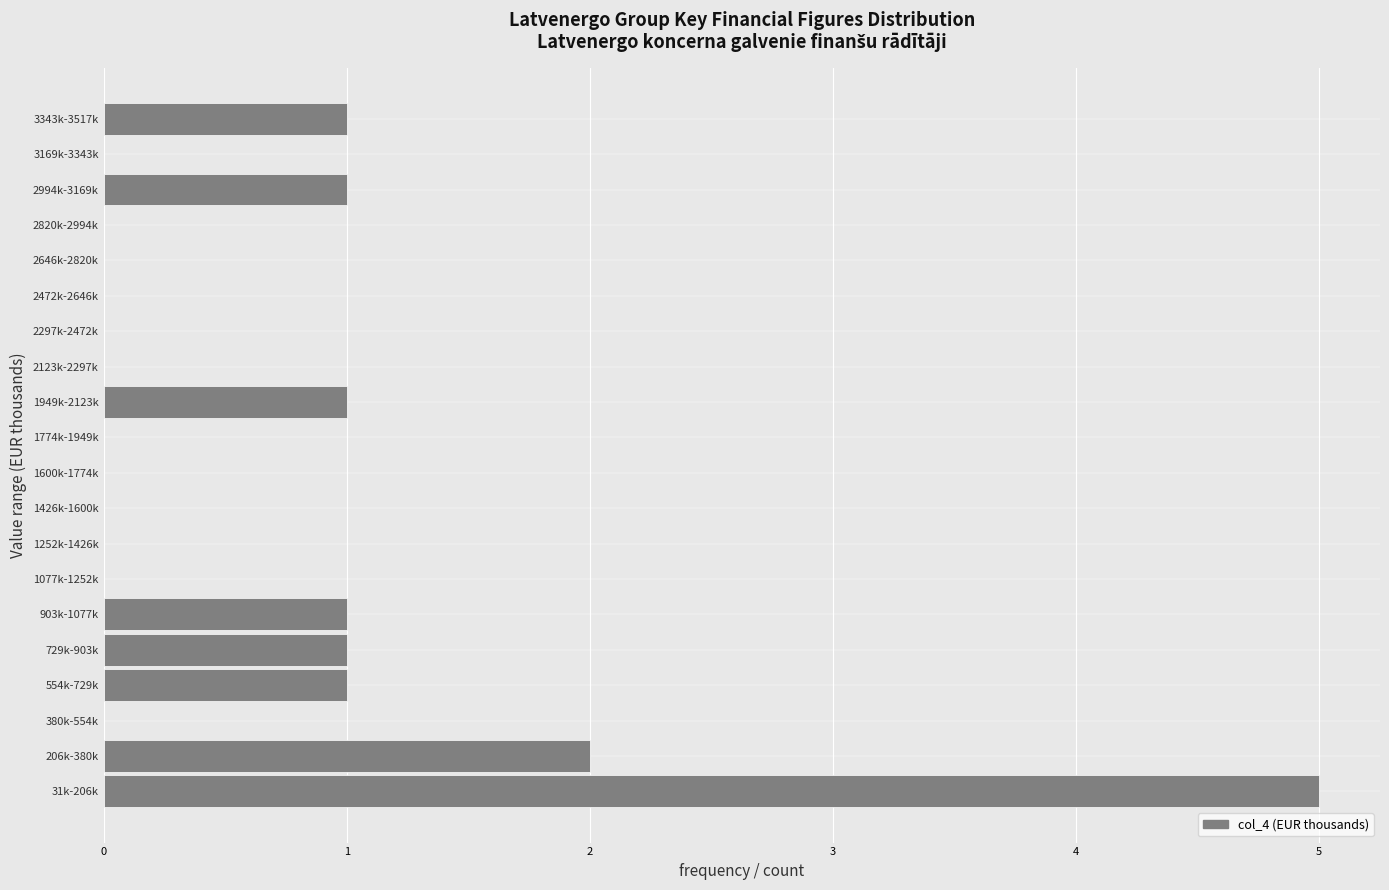

Reading top to bottom, transcribe all the data shown in this chart.

3343k-3517k=1	3169k-3343k=0	2994k-3169k=1	2820k-2994k=0	2646k-2820k=0	2472k-2646k=0	2297k-2472k=0	2123k-2297k=0	1949k-2123k=1	1774k-1949k=0	1600k-1774k=0	1426k-1600k=0	1252k-1426k=0	1077k-1252k=0	903k-1077k=1	729k-903k=1	554k-729k=1	380k-554k=0	206k-380k=2	31k-206k=5